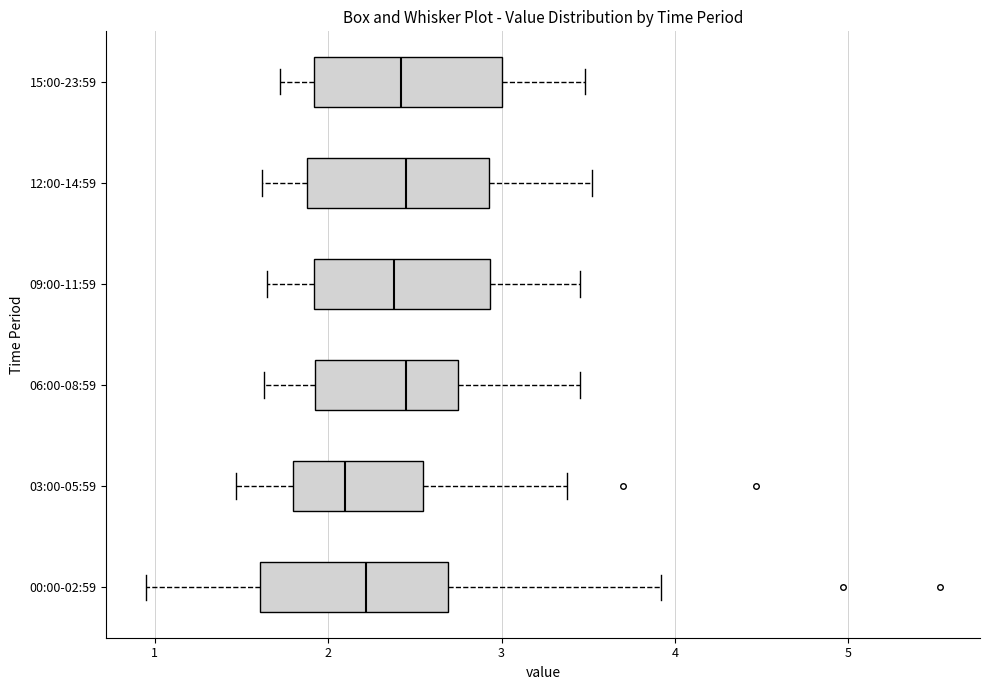

Where does the median line of the box for 00:00-02:59 sit on the x-axis? The values are not printed on the chart, so give them approximately, as read against the axis.

2.2